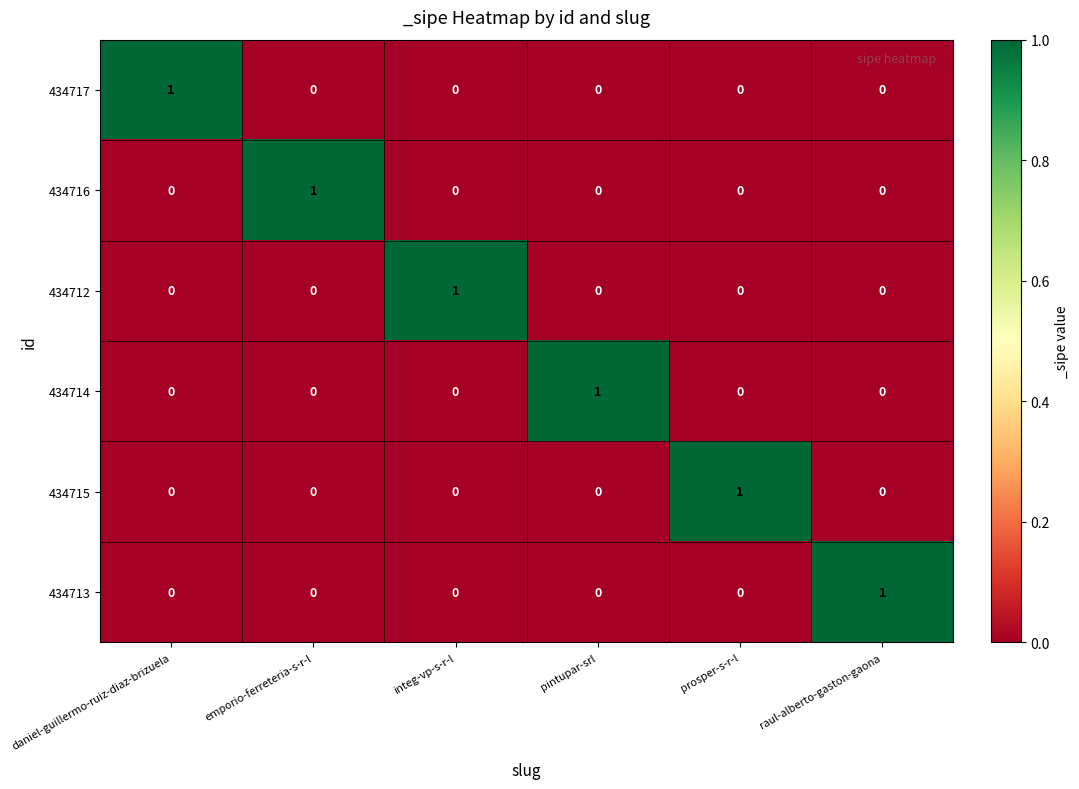

True or false: 434717 has a value of 1 at daniel-guillermo-ruiz-diaz-brizuela.

True